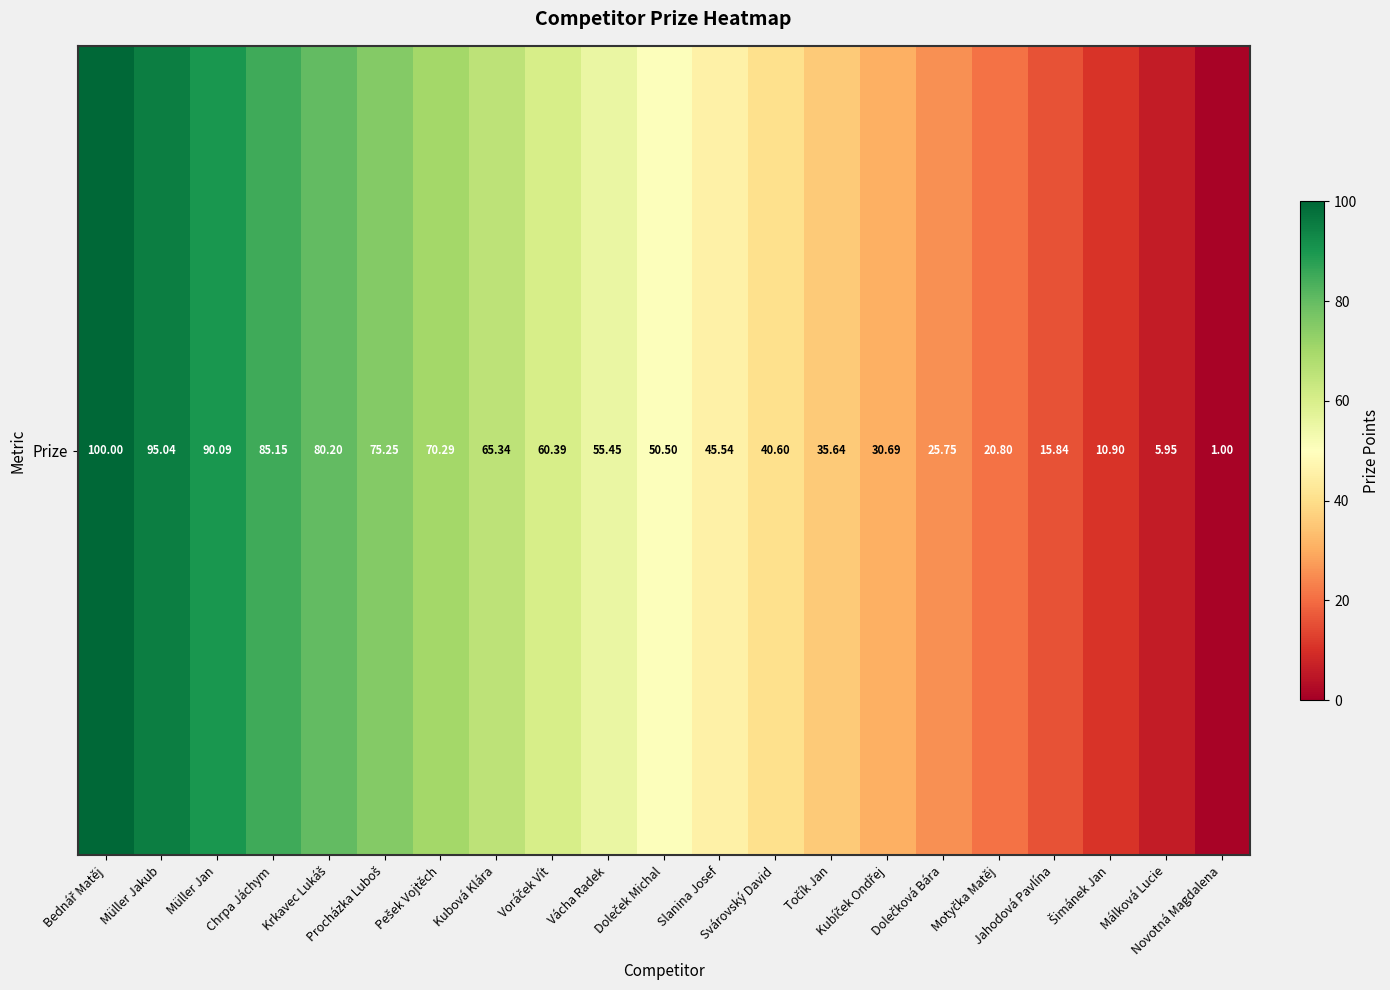

How many data points are above 50?

11